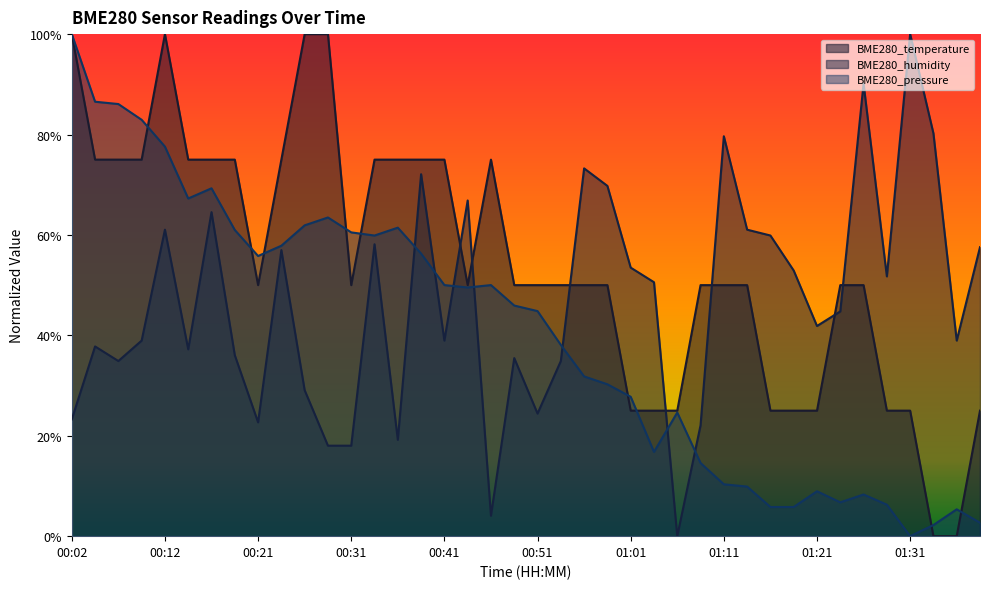

At which category does BME280_pressure reach its first local valley?

00:14